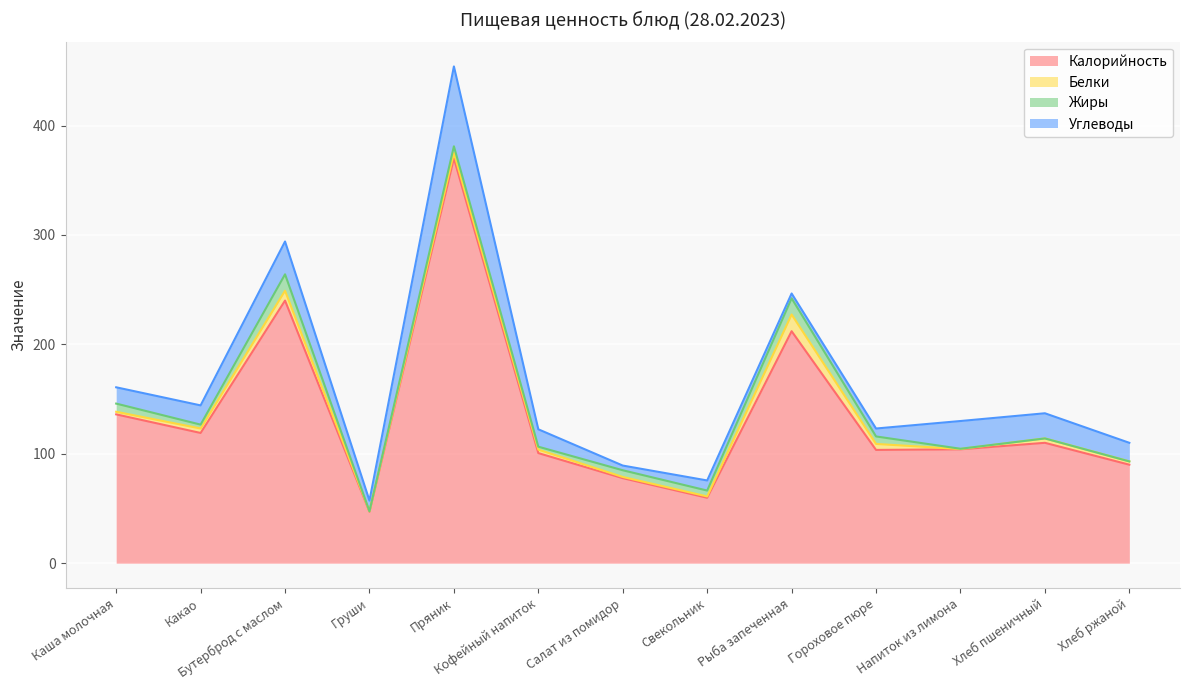

How many times do Углеводы and Жиры cross each other?

4